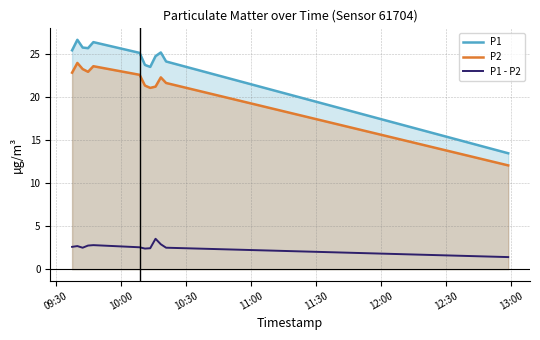

What are all the series names shown in the legend?

P1, P2, P1 - P2